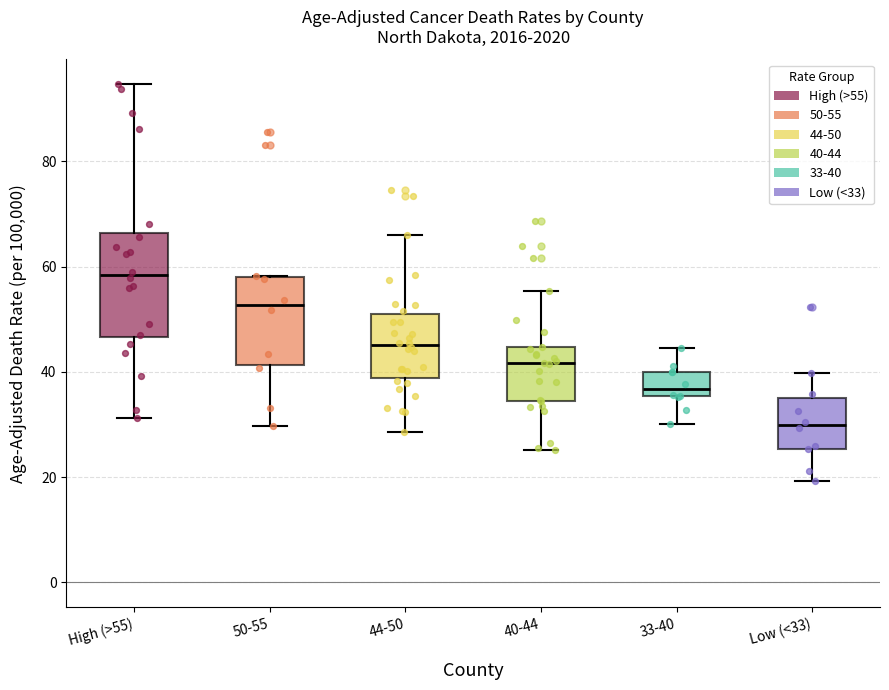

Reading left to right, transcribe this box plot: for each box, give where its median line is, the range the box spans, and where its two whiskers end, as read against the y-axis. The values are not printed on the chart, so give them approximately, as read against the axis.

High (>55): median 58, box 46 to 66, whiskers 32 to 94
50-55: median 52, box 42 to 58, whiskers 30 to 58
44-50: median 46, box 38 to 52, whiskers 28 to 66
40-44: median 42, box 34 to 44, whiskers 26 to 56
33-40: median 36 (just above the box's lower edge), box 36 to 40, whiskers 30 to 44
Low (<33): median 30, box 26 to 34, whiskers 20 to 40